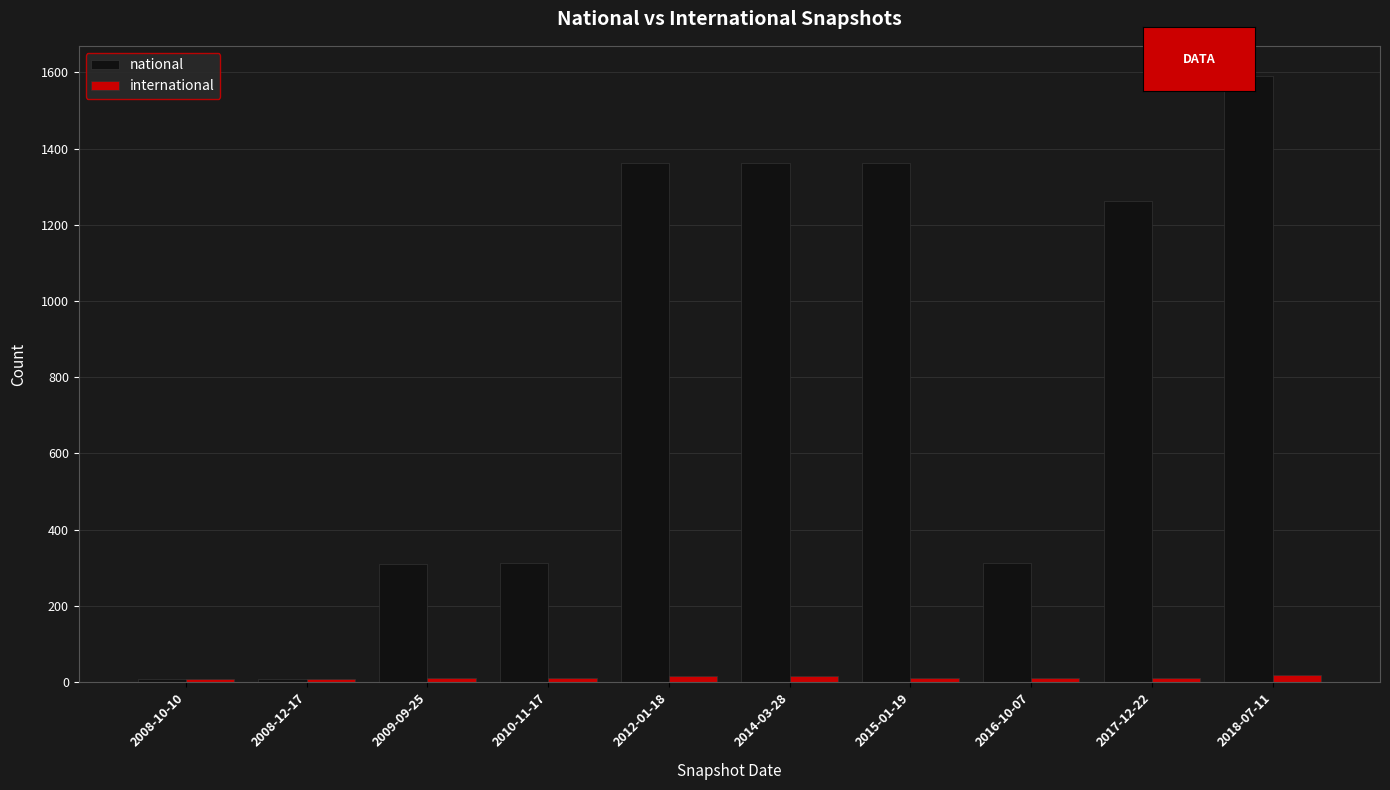

Count the number of categories in the chart.

10